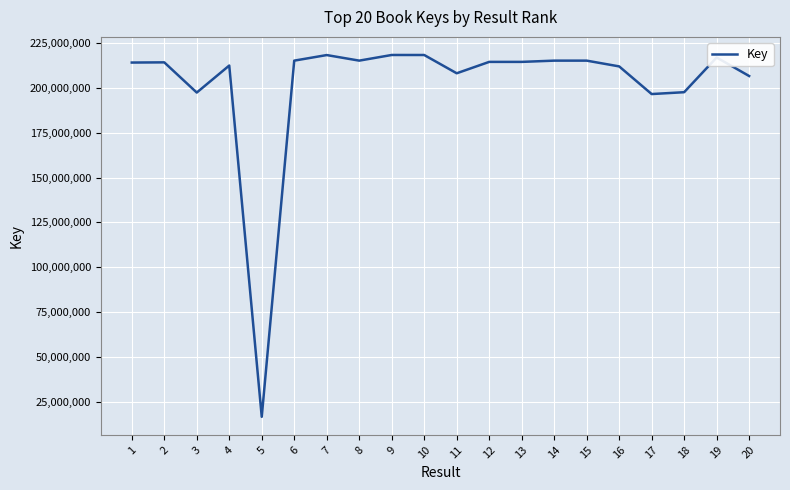

Approximately how many times larger is the value at 17 compared to 1?

0.9